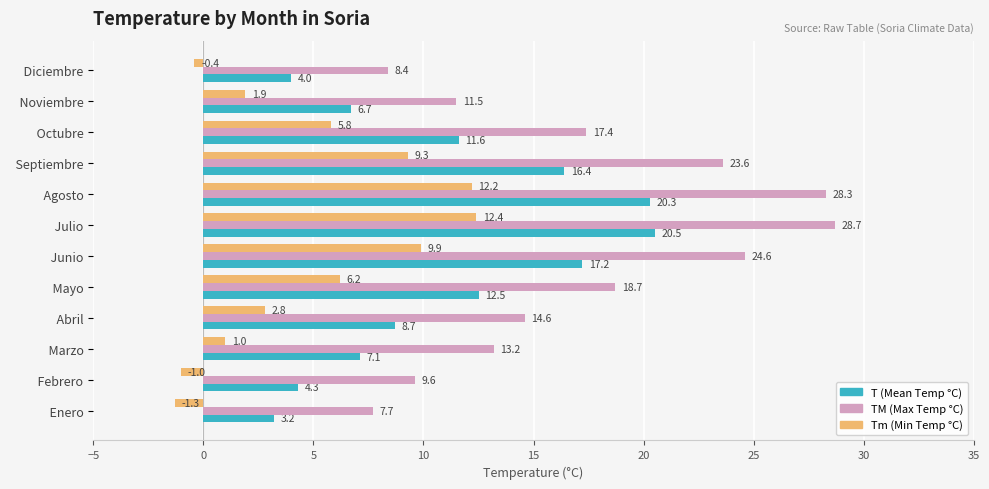

What is the average value of the T (Mean Temp °C) series?

11.0